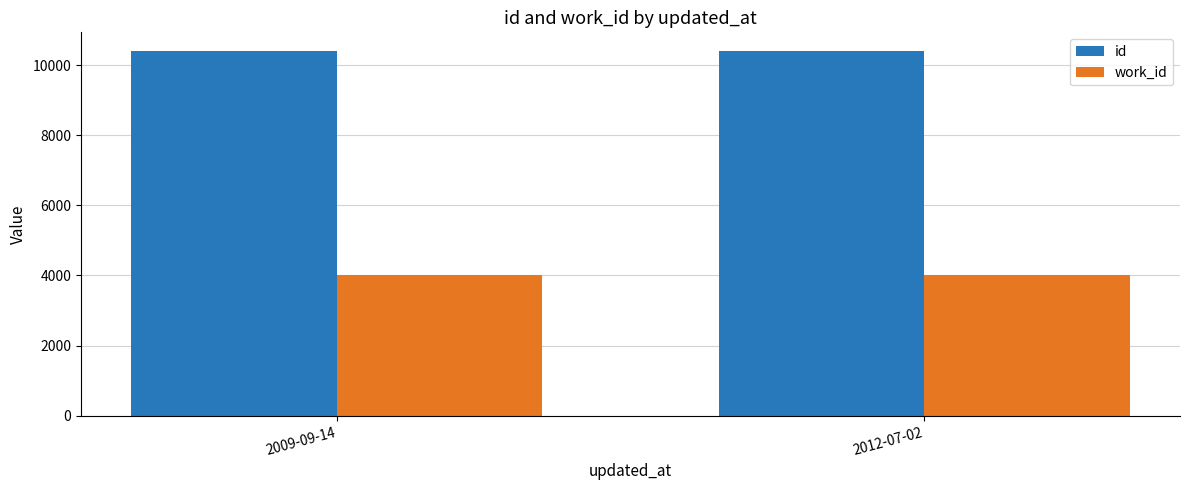

How many bars are there in each group?

2